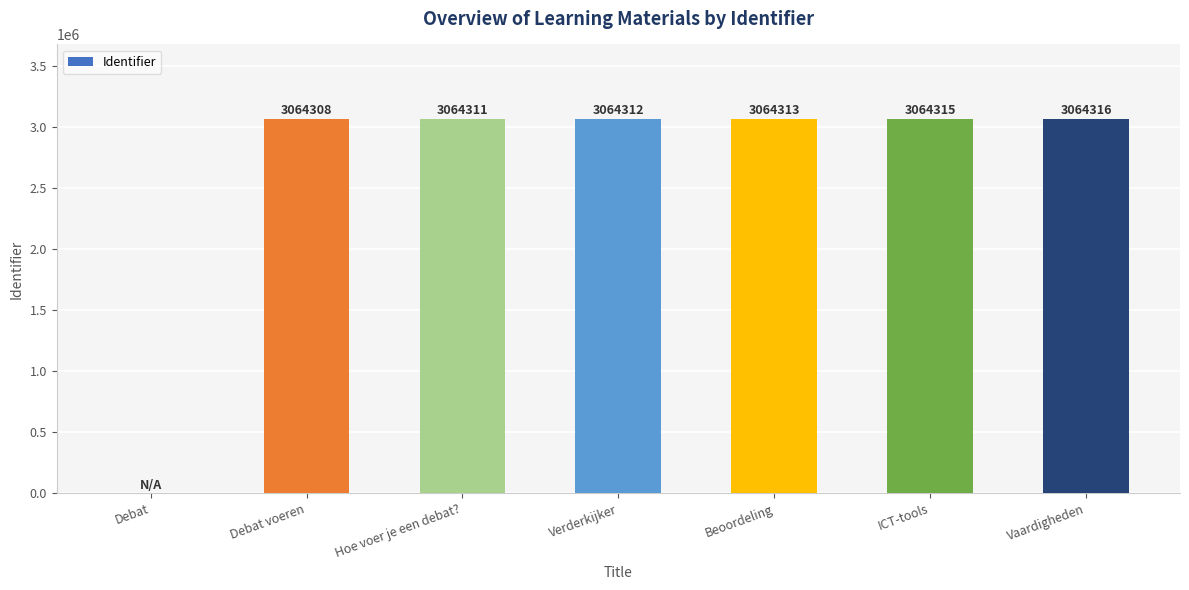

Where is the data nearest to the value 1532158?

Debat voeren